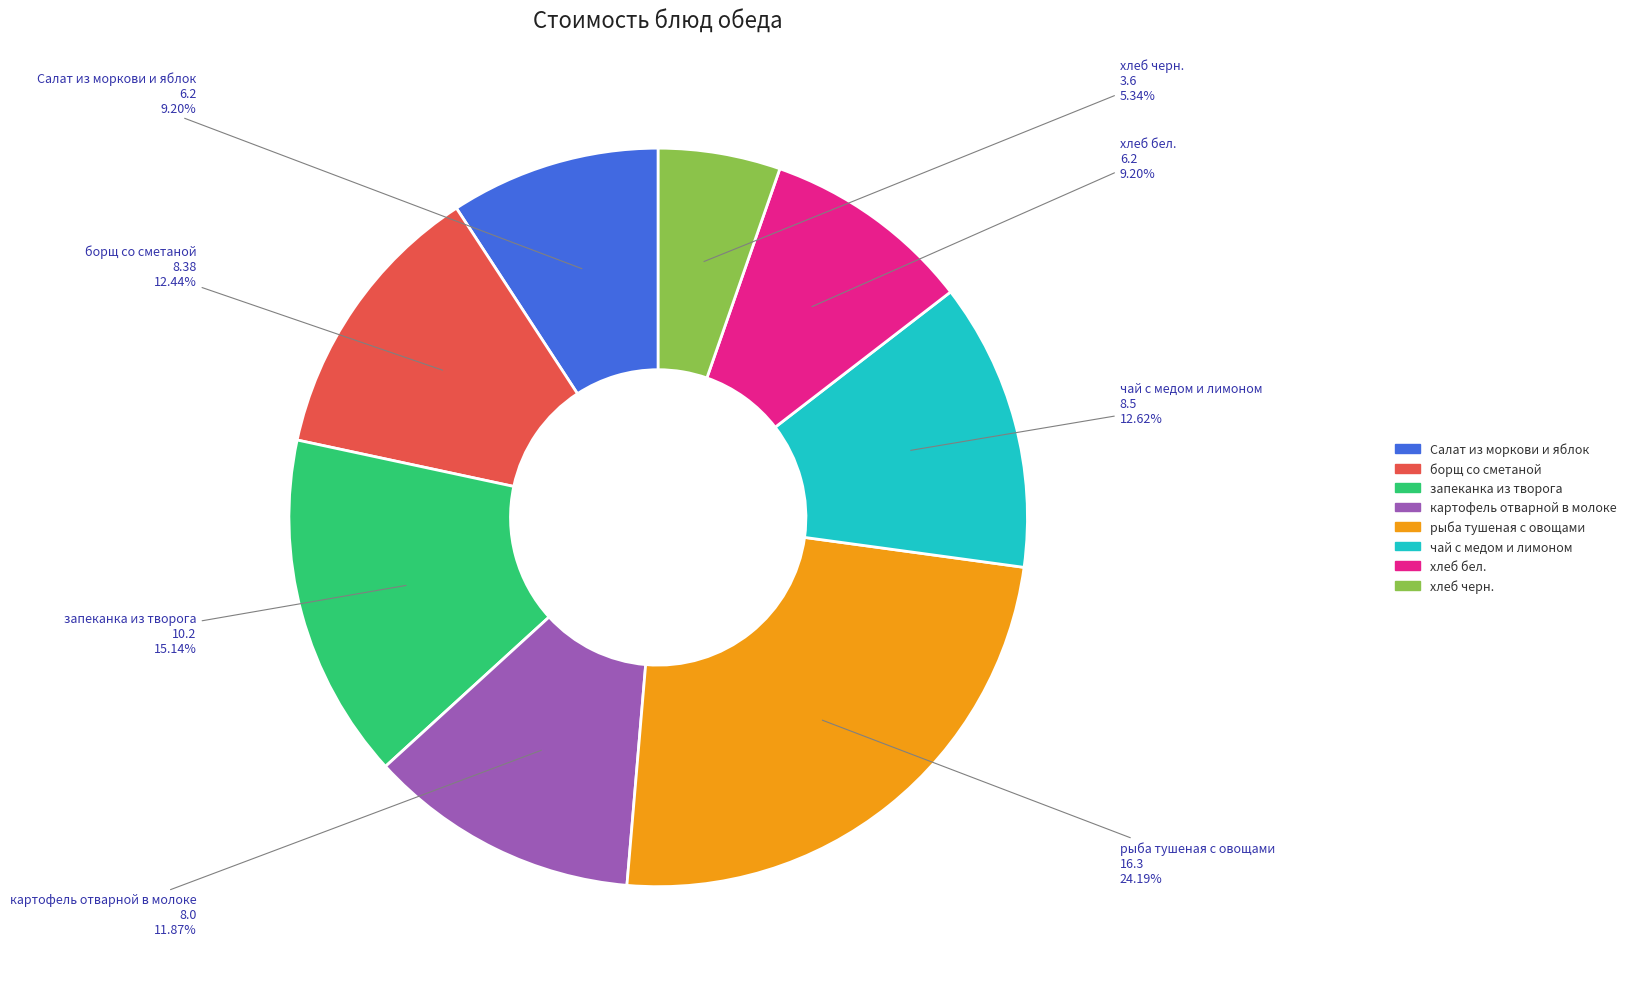

To the nearest percent, what percentage of the pie is чай с медом и лимоном?

13%